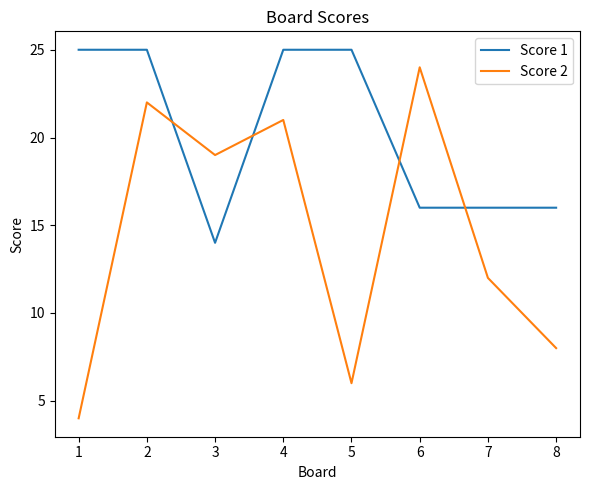

Which series changed the most between 1 and 2?

Score 2